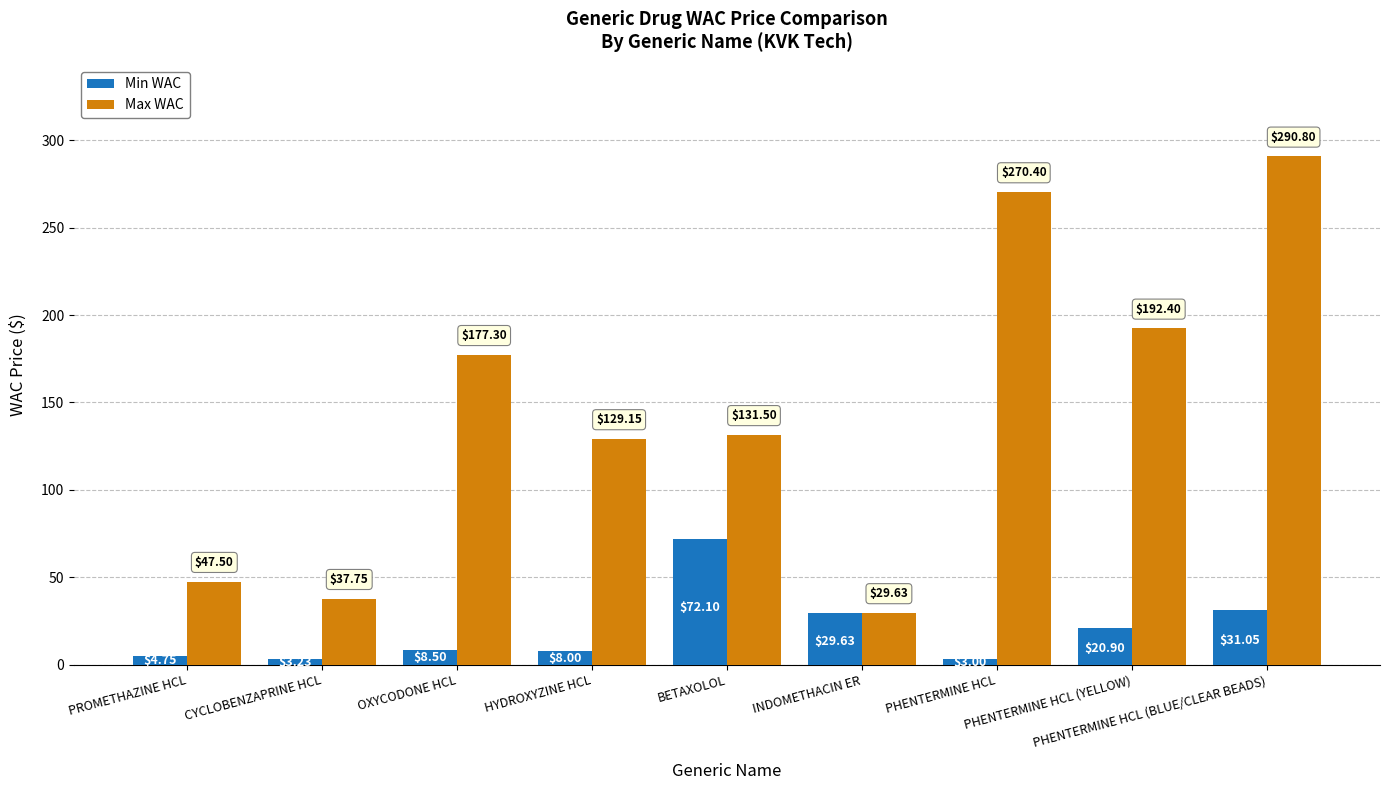

How many values in the Max WAC series are below 131?

4